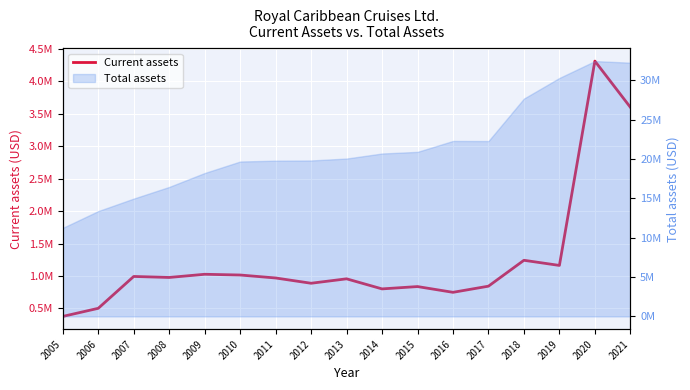

How many points are lower than both their immediate neighbors (excluding endpoints)?

5